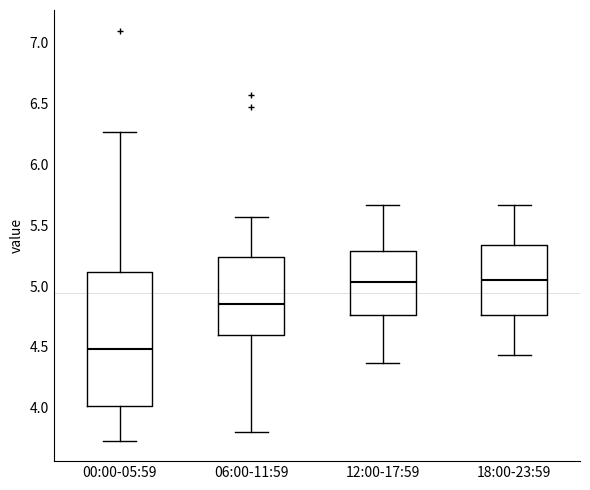

Comparing the boxes themselves (not the whiskers), which one is the tallest?

00:00-05:59